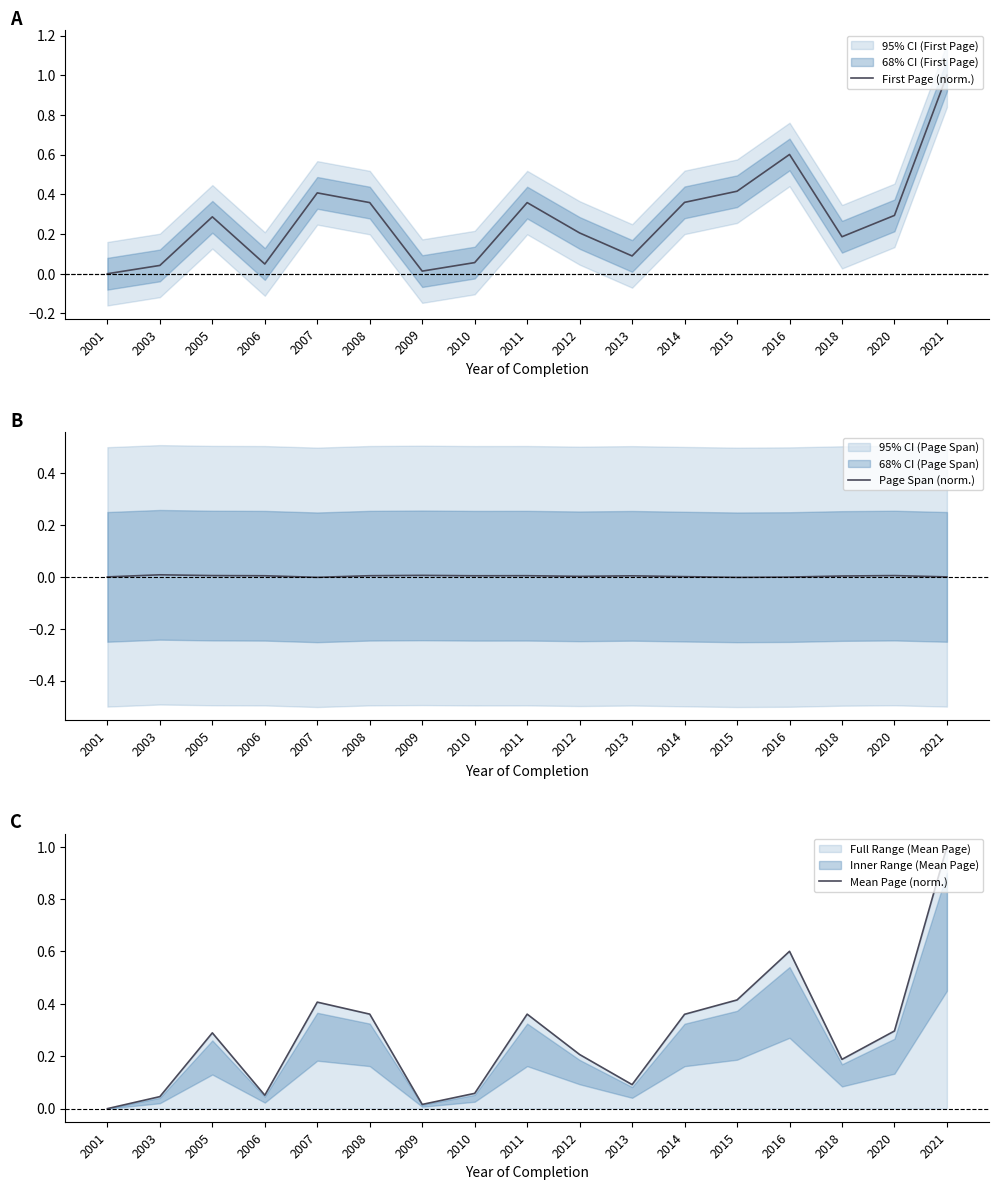

Which series changed the most between 2005 and 2010?

Mean Page (norm.)